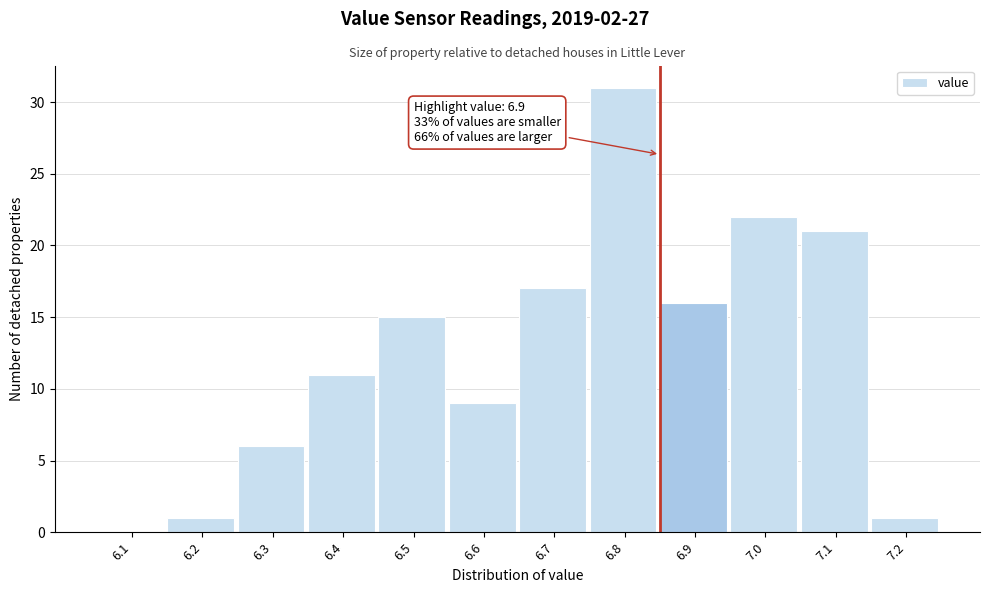

Reading right to left, what are all the values shown in this chart?

7.2=1	7.1=21	7.0=22	6.9=16	6.8=31	6.7=17	6.6=9	6.5=15	6.4=11	6.3=6	6.2=1	6.1=0